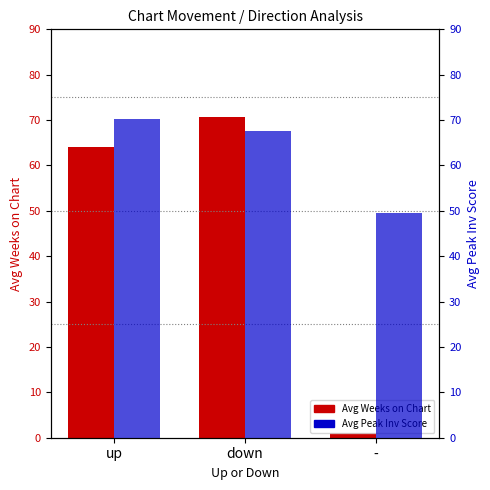

How many groups of bars are there?

3